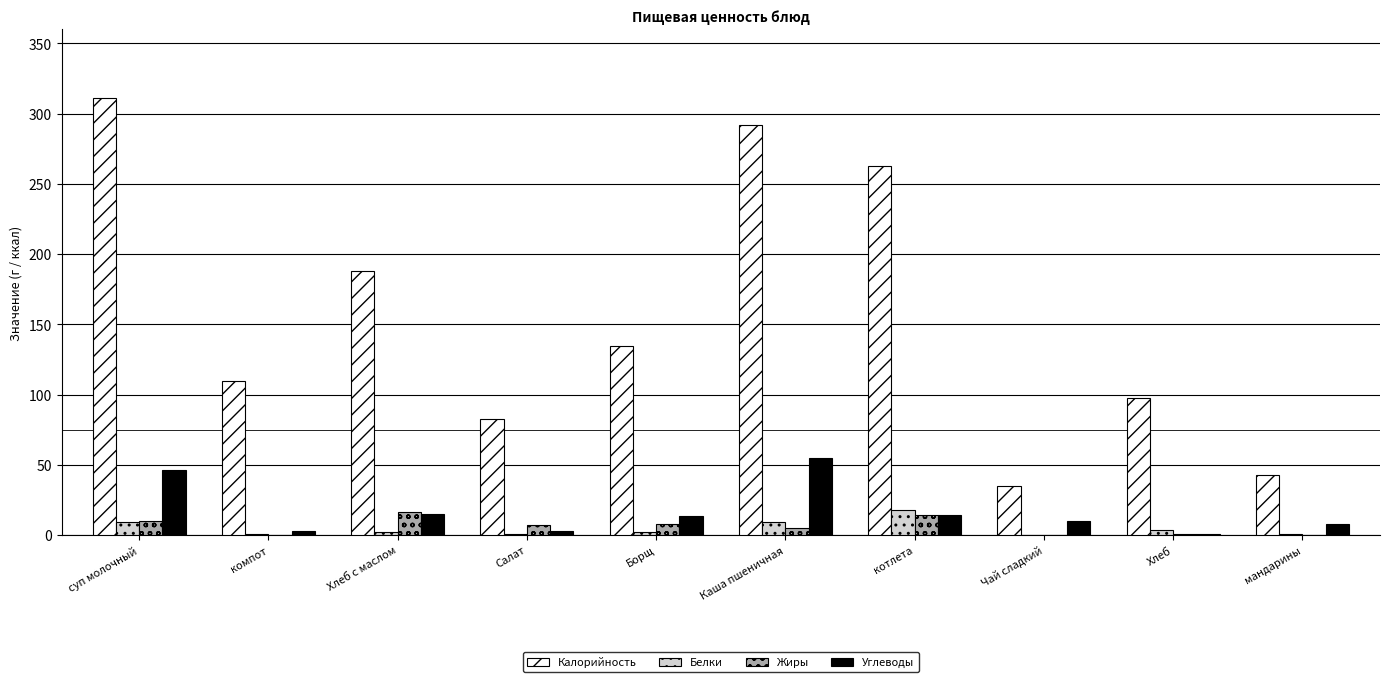

The Углеводы series shows 15.1 at Хлеб с маслом. True or false?

True